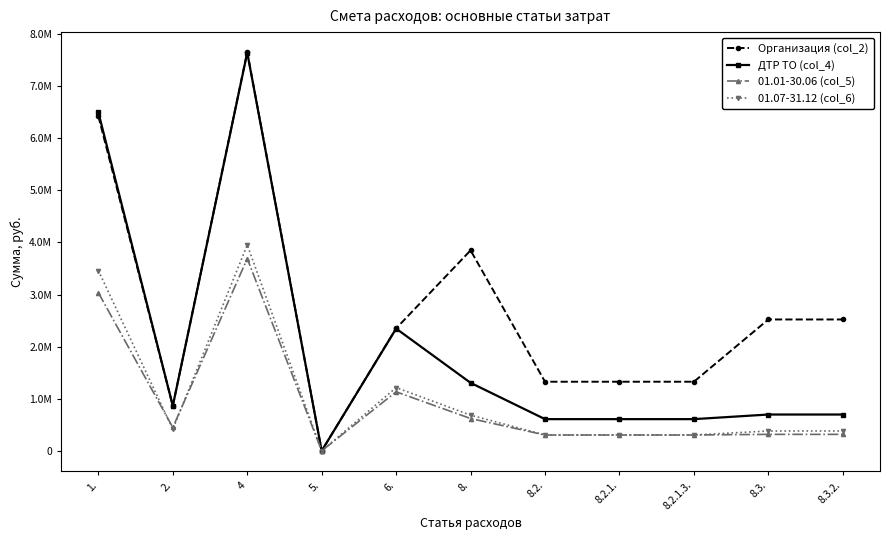

Is the value of Организация (col_2) at 8.2.1.3. greater than the value of 01.01-30.06 (col_5) at 1.?

No